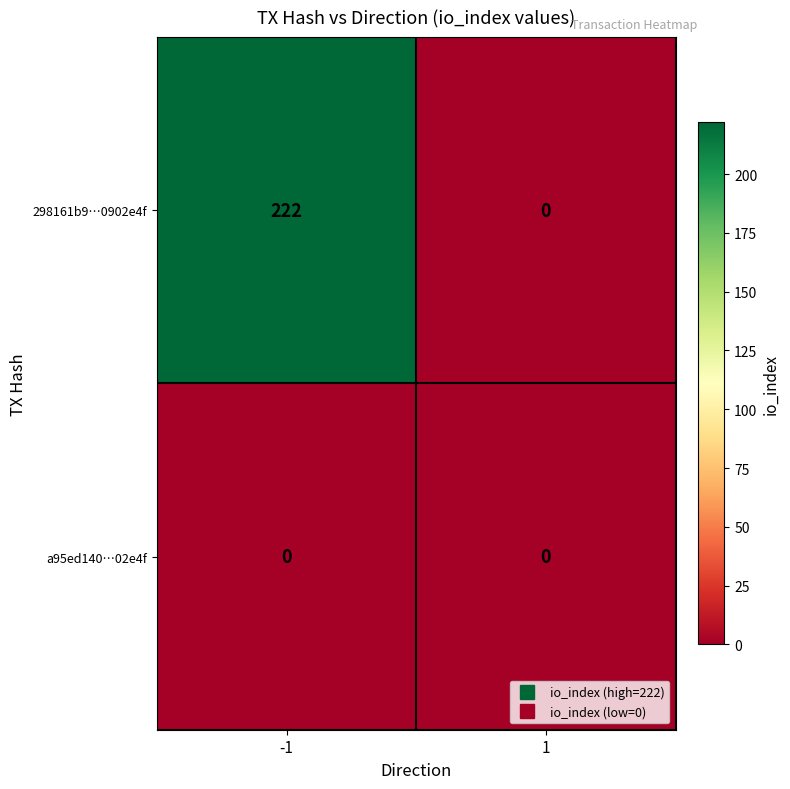

Reading right to left, list all the values displayed in this chart.

298161b9…0902e4f: 0	222
a95ed140…02e4f: 0	0